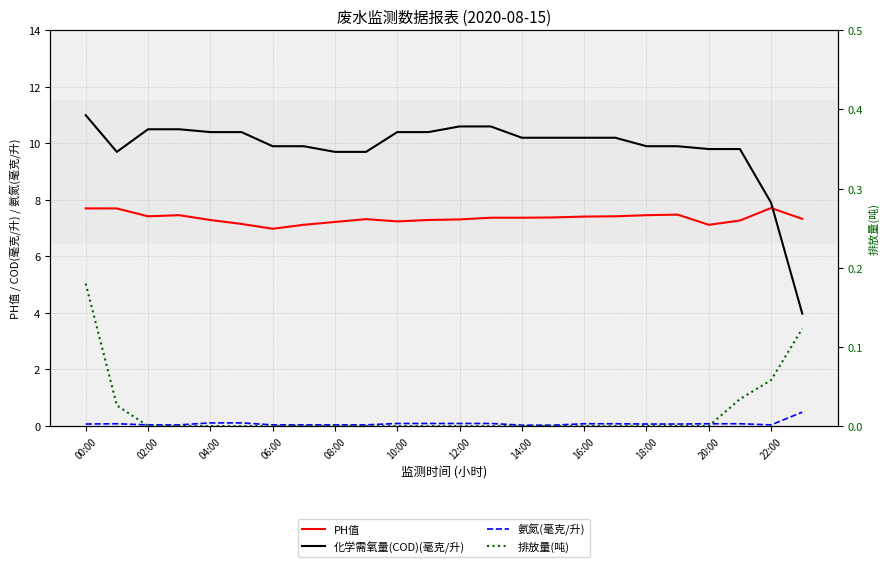

At which label is 氨氮(毫克/升) closest to 0?

14:00